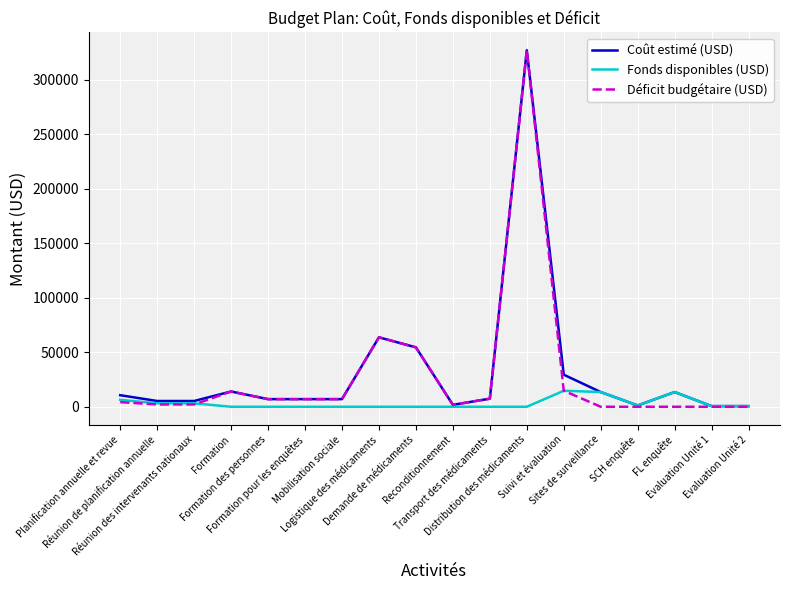

List the series in order of their peak value, highest first.

Coût estimé (USD), Déficit budgétaire (USD), Fonds disponibles (USD)